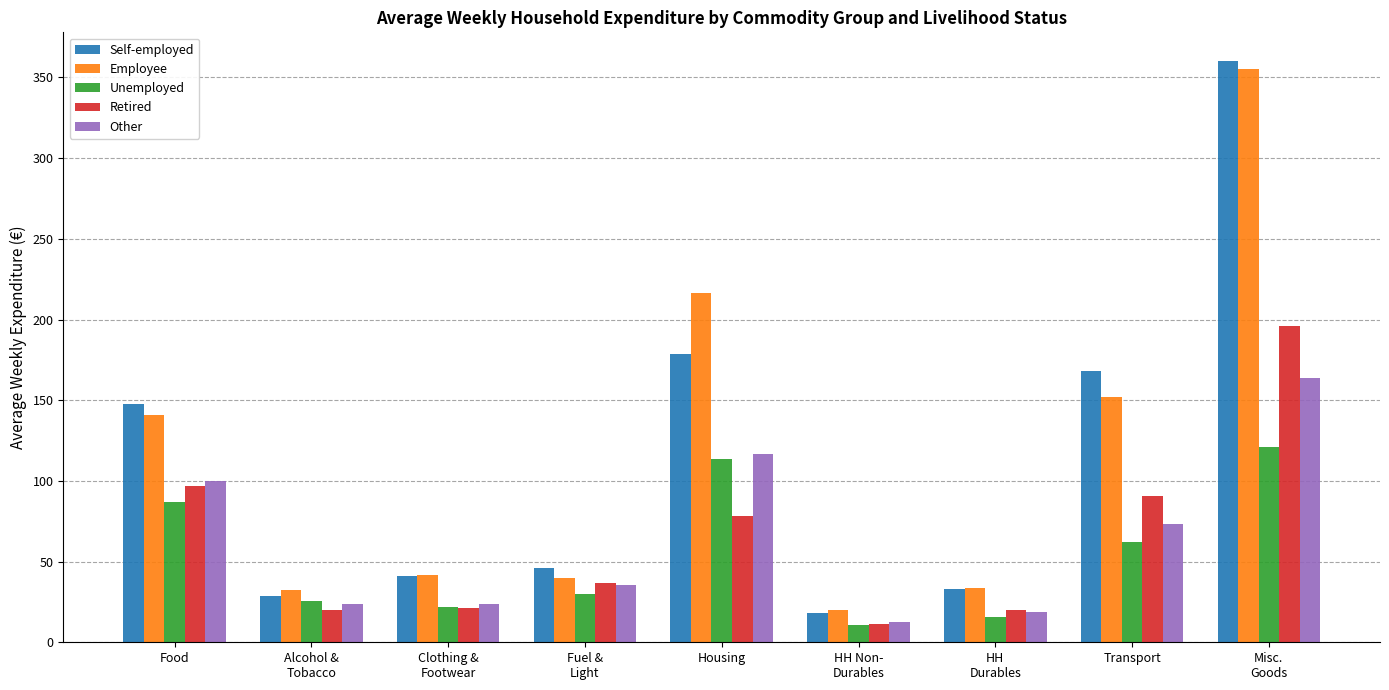

At which label does Self-employed reach its minimum?

HH Non-
Durables